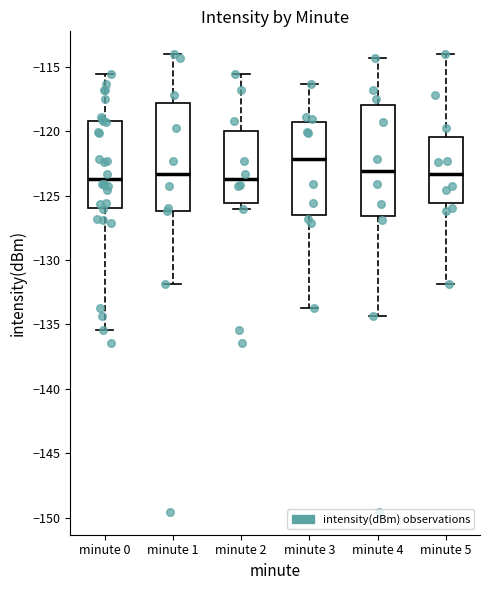

Reading left to right, transcribe this box plot: for each box, give where its median line is, the range the box spans, and where its two whiskers end, as read against the y-axis. The values are not printed on the chart, so give them approximately, as read against the axis.

minute 0: median -123.5, box -126.0 to -119.0, whiskers -135.5 to -115.5
minute 1: median -123.5, box -126.0 to -118.0, whiskers -132.0 to -114.0
minute 2: median -123.5, box -125.5 to -120.0, whiskers -126.0 to -115.5
minute 3: median -122.0, box -126.5 to -119.5, whiskers -133.5 to -116.5
minute 4: median -123.0, box -126.5 to -118.0, whiskers -134.5 to -114.5
minute 5: median -123.5, box -125.5 to -120.5, whiskers -132.0 to -114.0